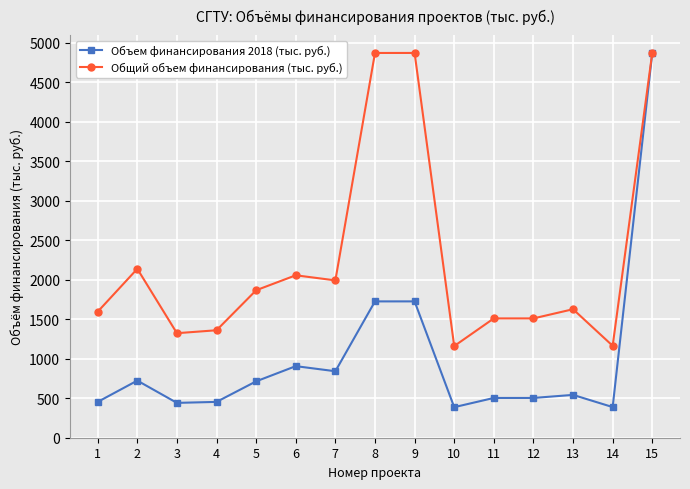

What are all the series names shown in the legend?

Объем финансирования 2018 (тыс. руб.), Общий объем финансирования (тыс. руб.)